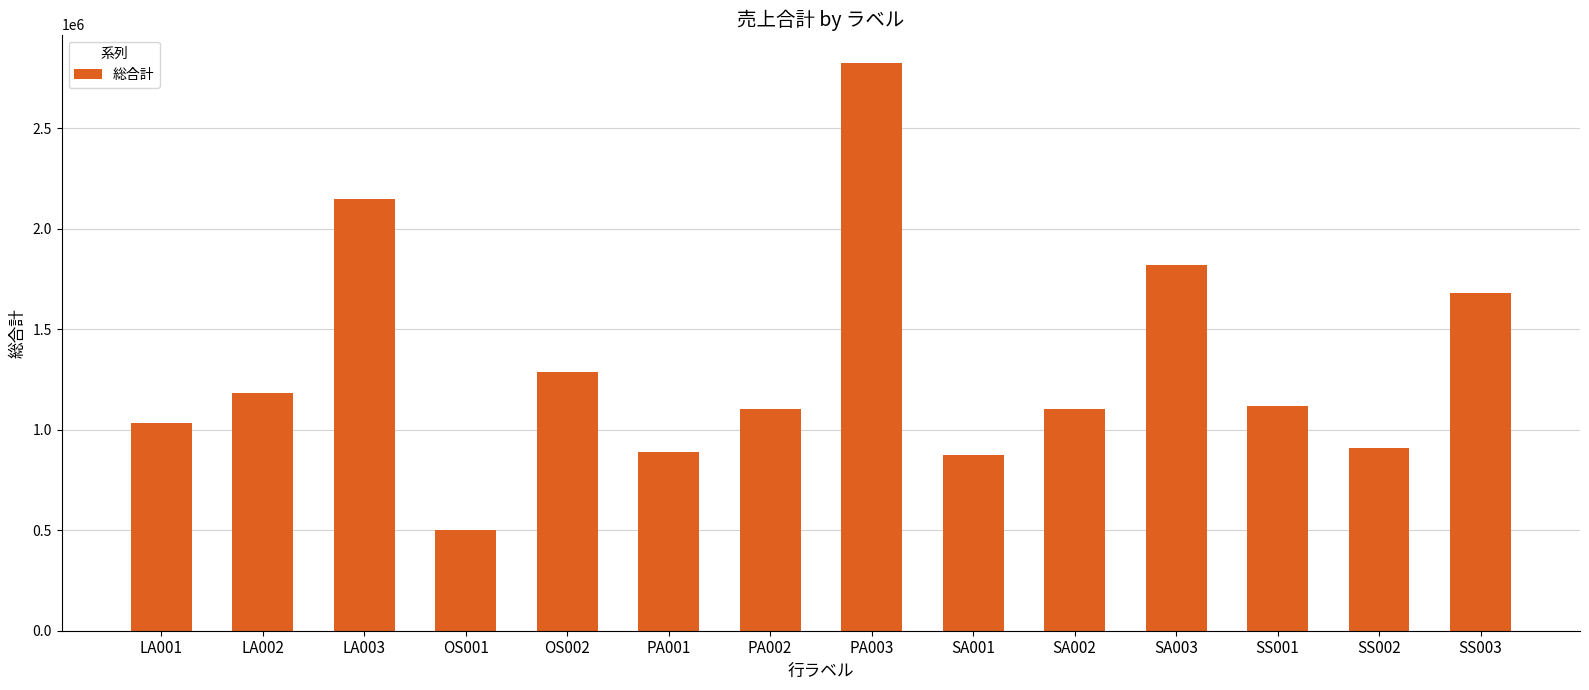

What is the sum of the values at OS001 and LA002?

1685000